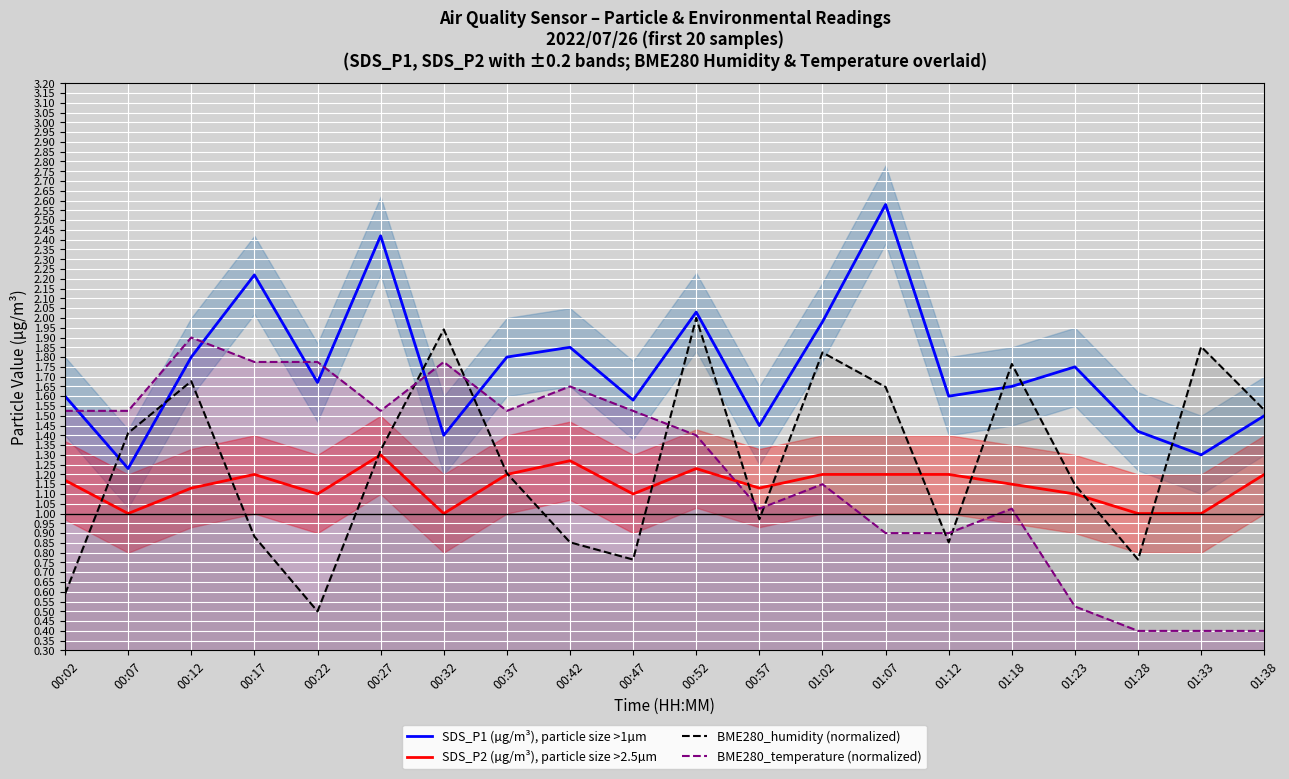

What is the total value across all series at 01:38?

4.6